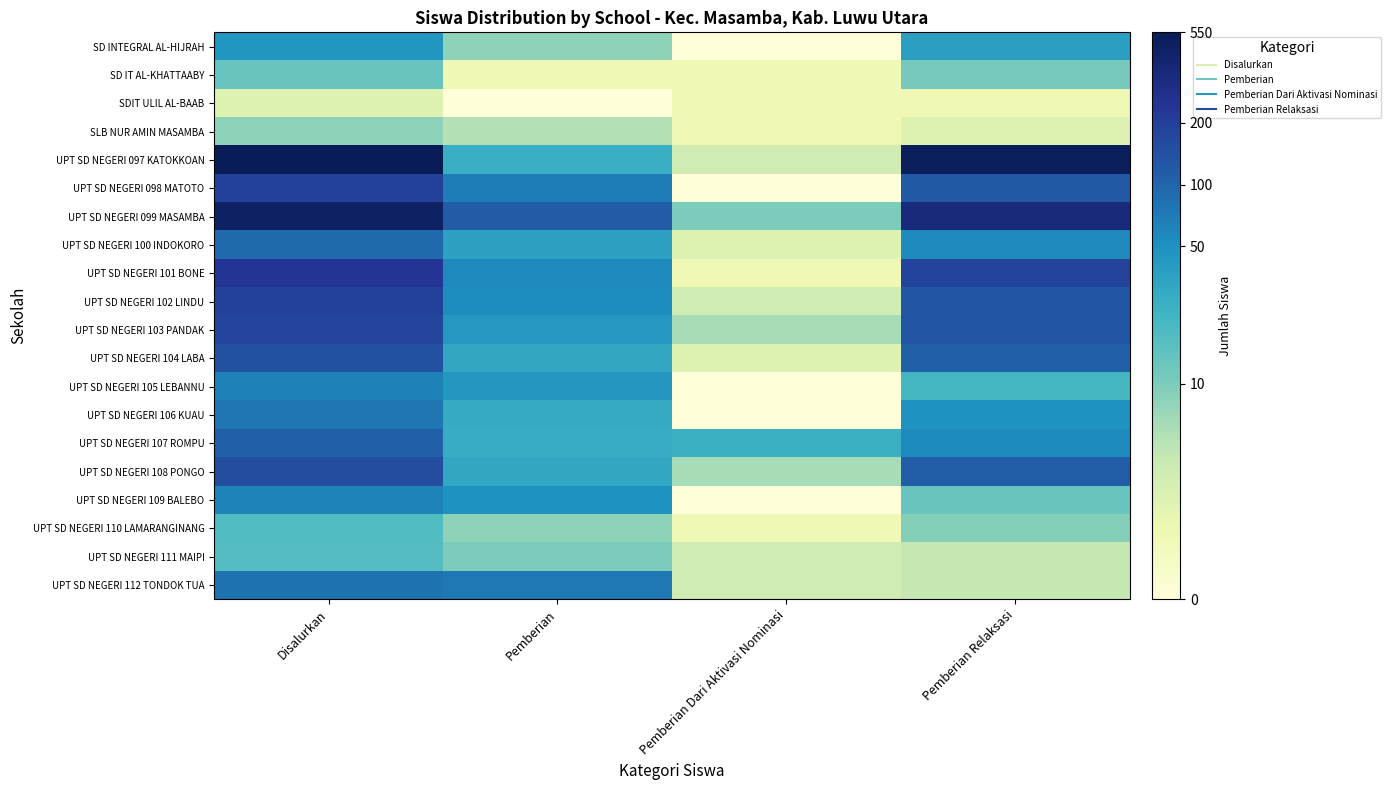

What is the difference between the highest and lowest values at Disalurkan?

5.2